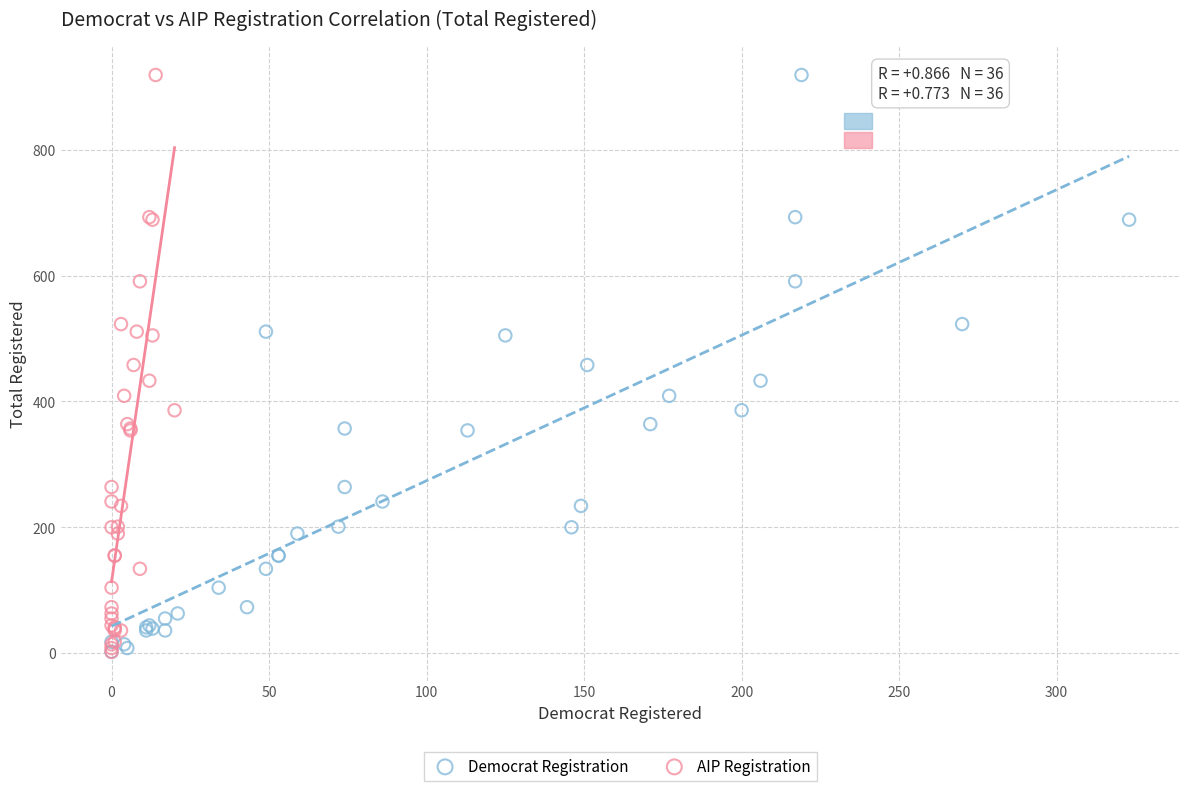

What are all the series names shown in the legend?

Democrat Registration, AIP Registration